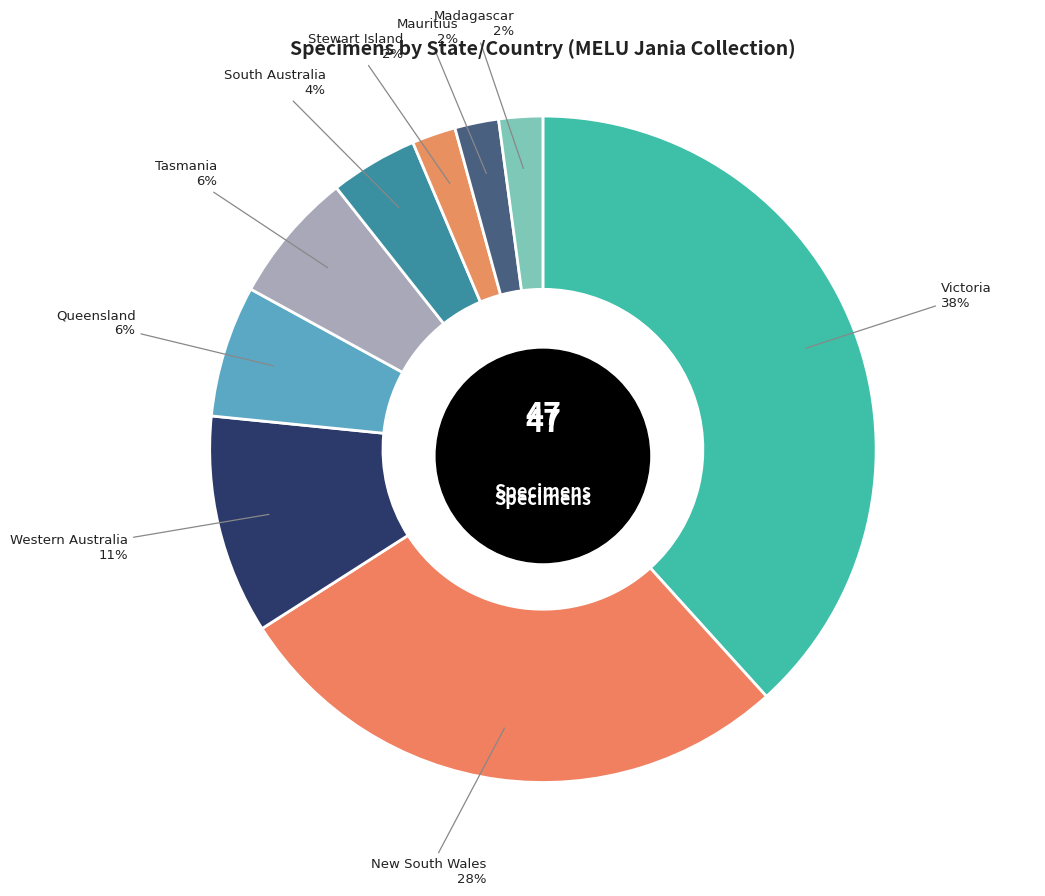

Between Victoria and Mauritius, which is larger?

Victoria